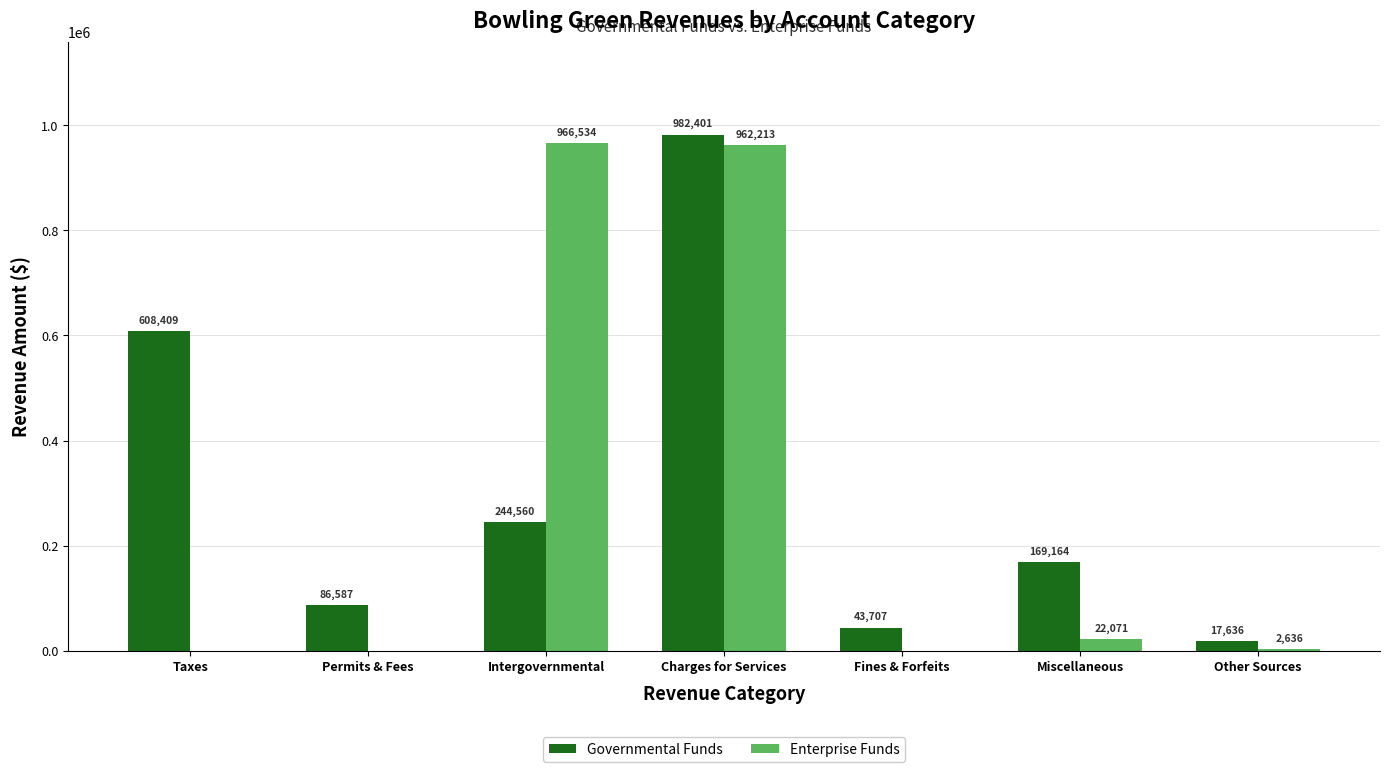

Which category has the highest value in the Enterprise Funds series?

Intergovernmental